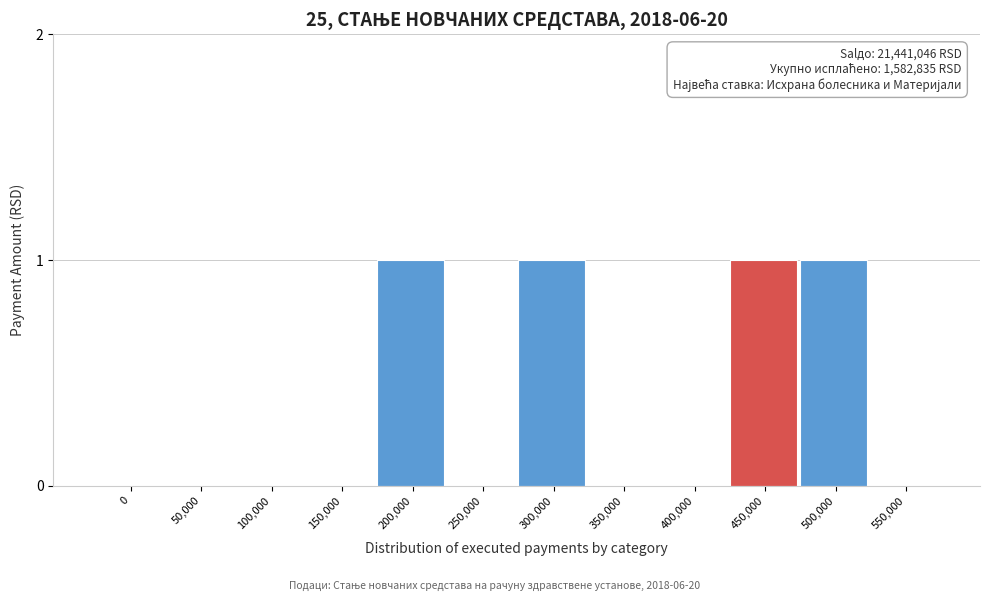

Reading left to right, extract all data points from this chart.

0=0	50,000=0	100,000=0	150,000=0	200,000=1	250,000=0	300,000=1	350,000=0	400,000=0	450,000=1	500,000=1	550,000=0